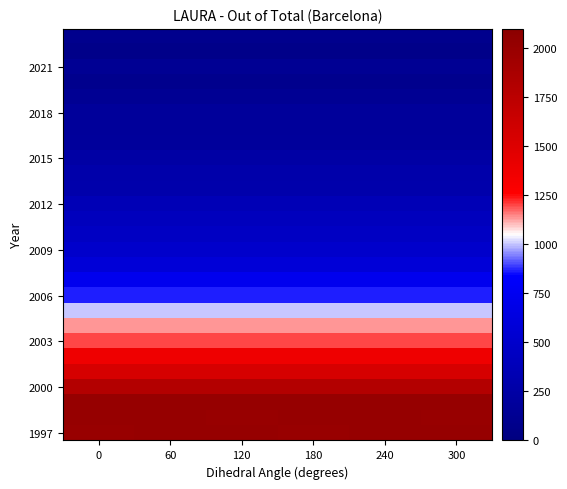

At which category is the sum across all series the highest?

60